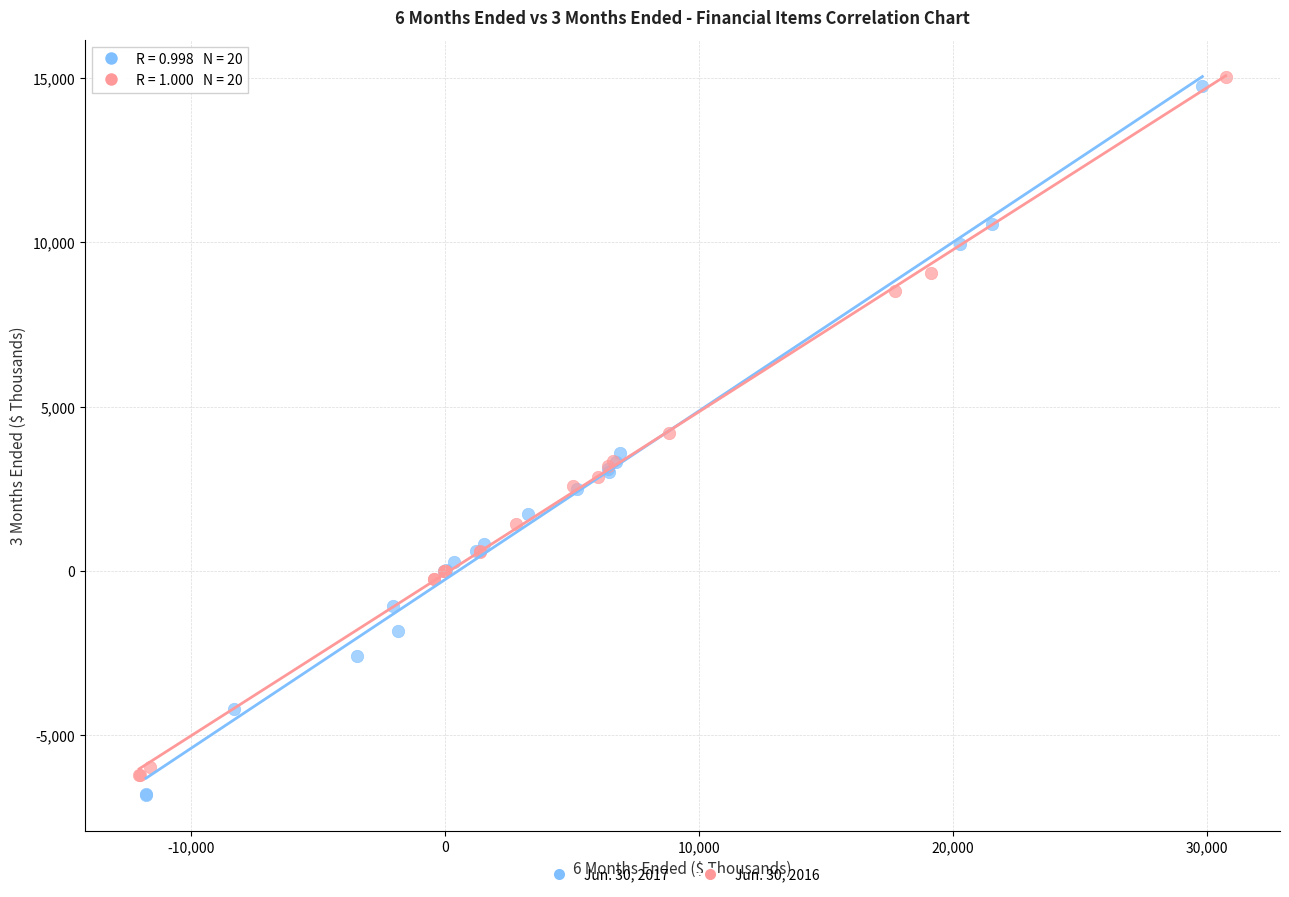

Which series contains the highest Y value?

Jun. 30, 2016